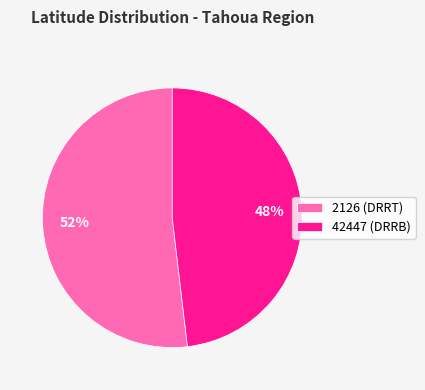

Combined, do 42447 (DRRB) and 2126 (DRRT) account for over 50%?

Yes